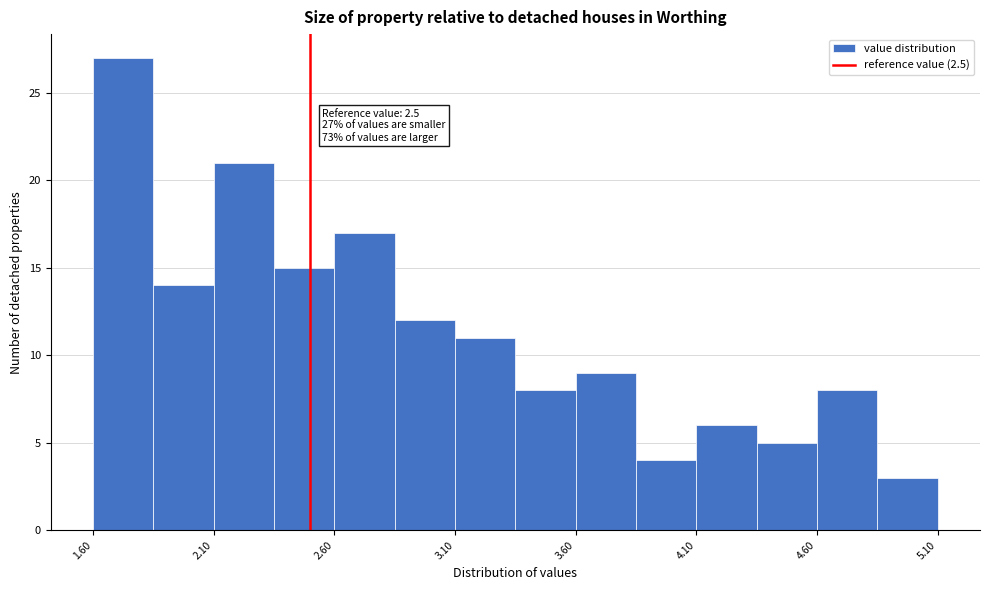

Which range on the x-axis has the tallest bar?

1.60 to 1.85